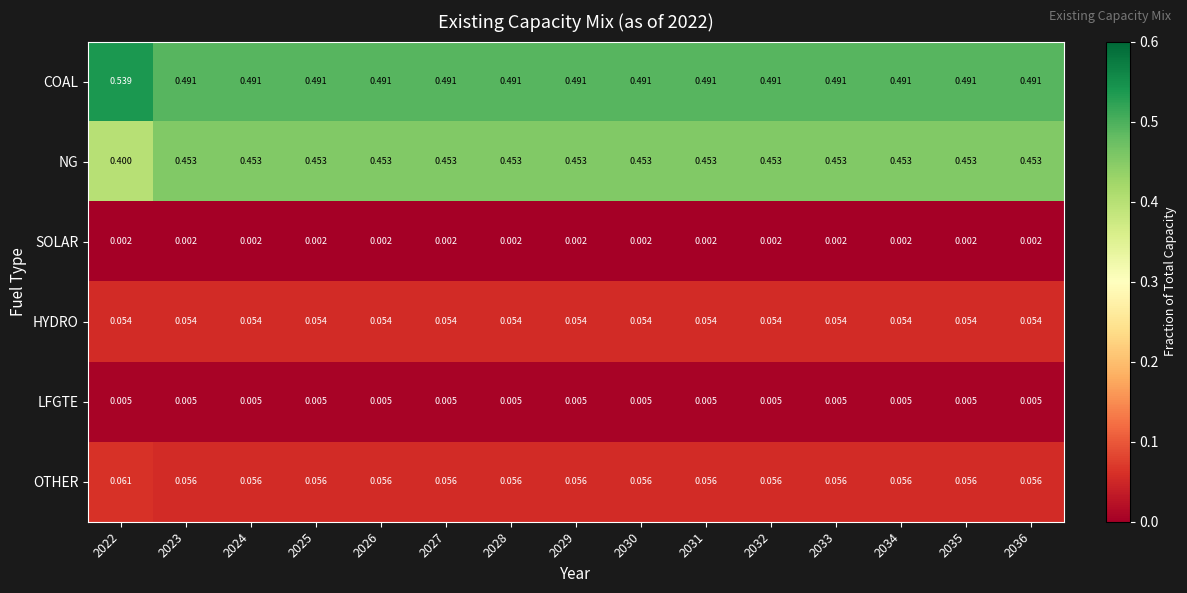

Which series changed the most between 2022 and 2025?

NG